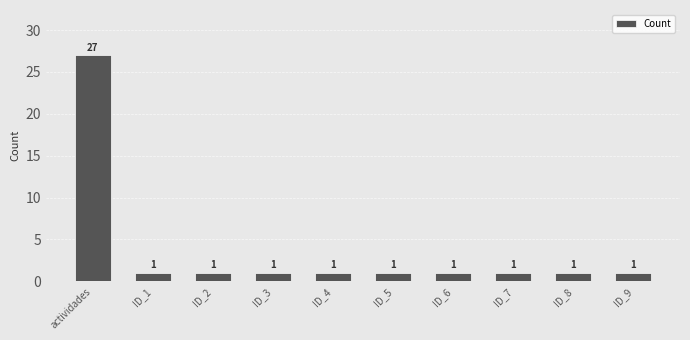

What is the sum of all values?

36